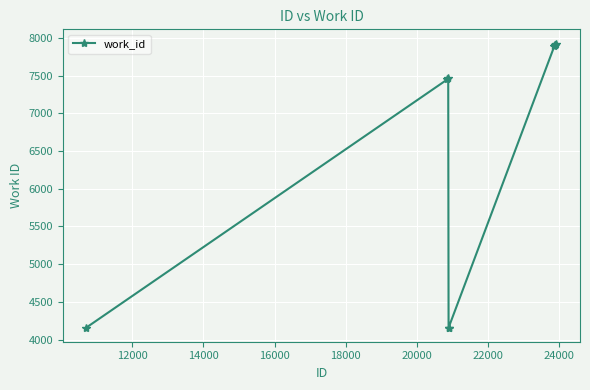

How many data points does each series have?

10